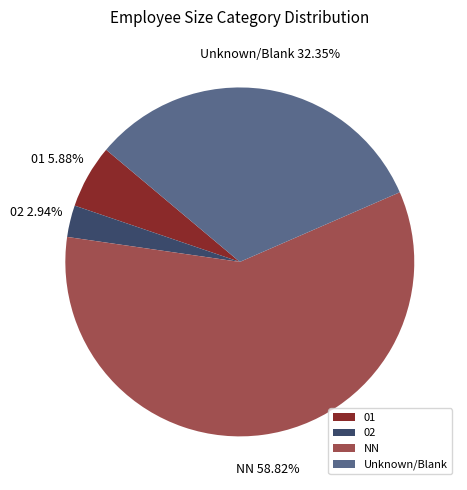

Which category has the biggest portion of the pie?

NN